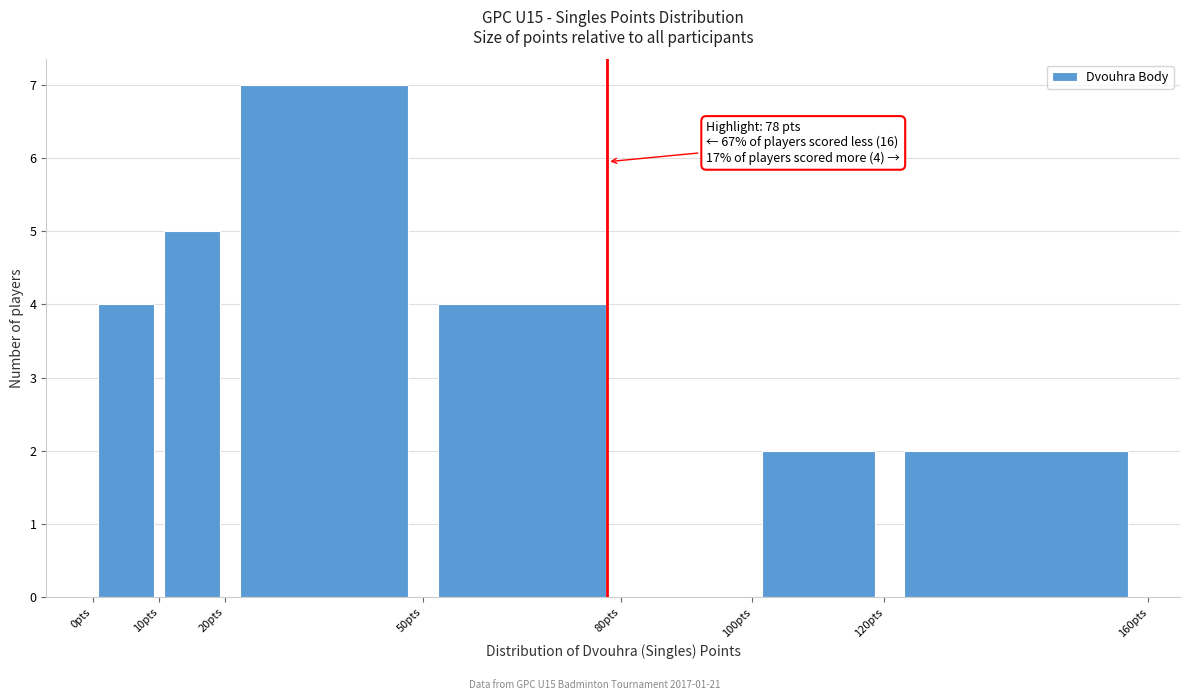

Which range on the x-axis has the tallest bar?

20 to 50